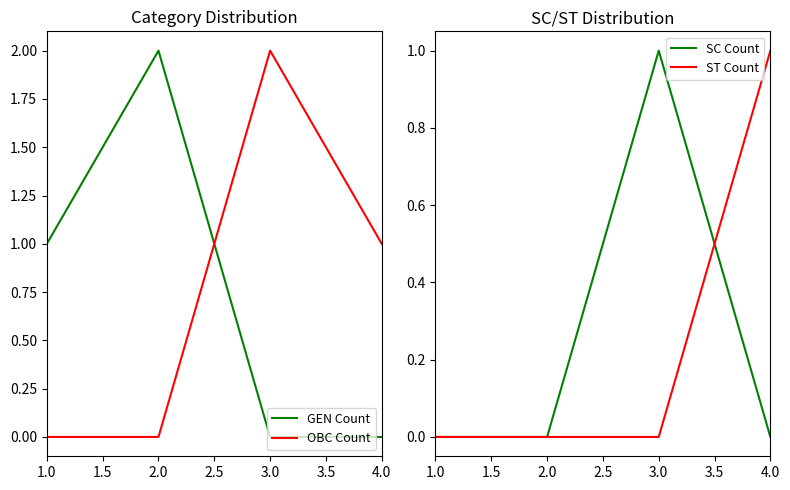

Reading left to right, extract all data points from this chart.

GEN Count: 1	2	0	0
OBC Count: 0	0	2	1
SC Count: 0	0	1	0
ST Count: 0	0	0	1